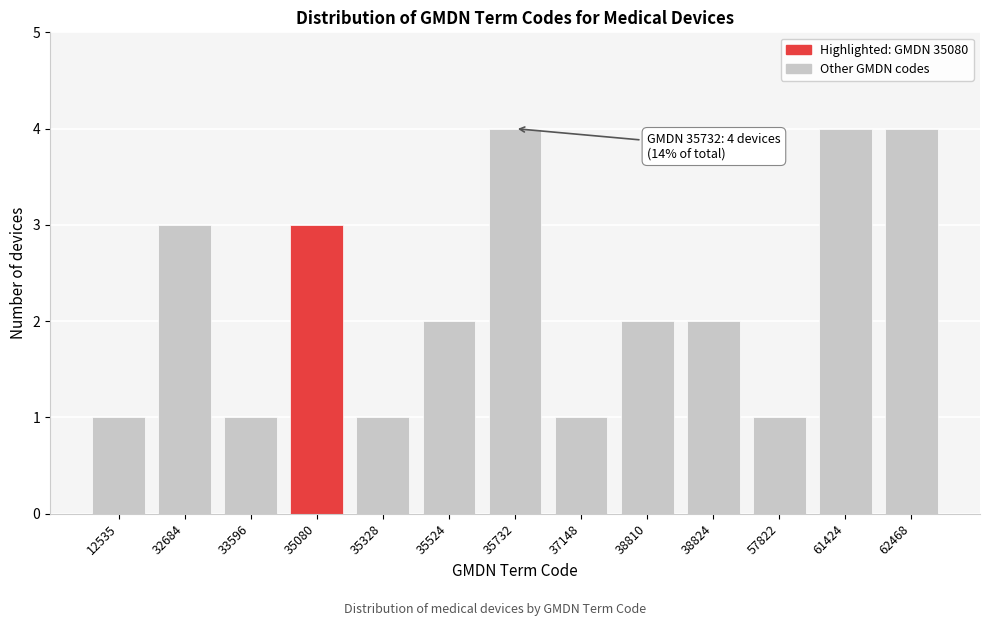

Reading right to left, extract all data points from this chart.

4	4	1	2	2	1	4	2	1	3	1	3	1